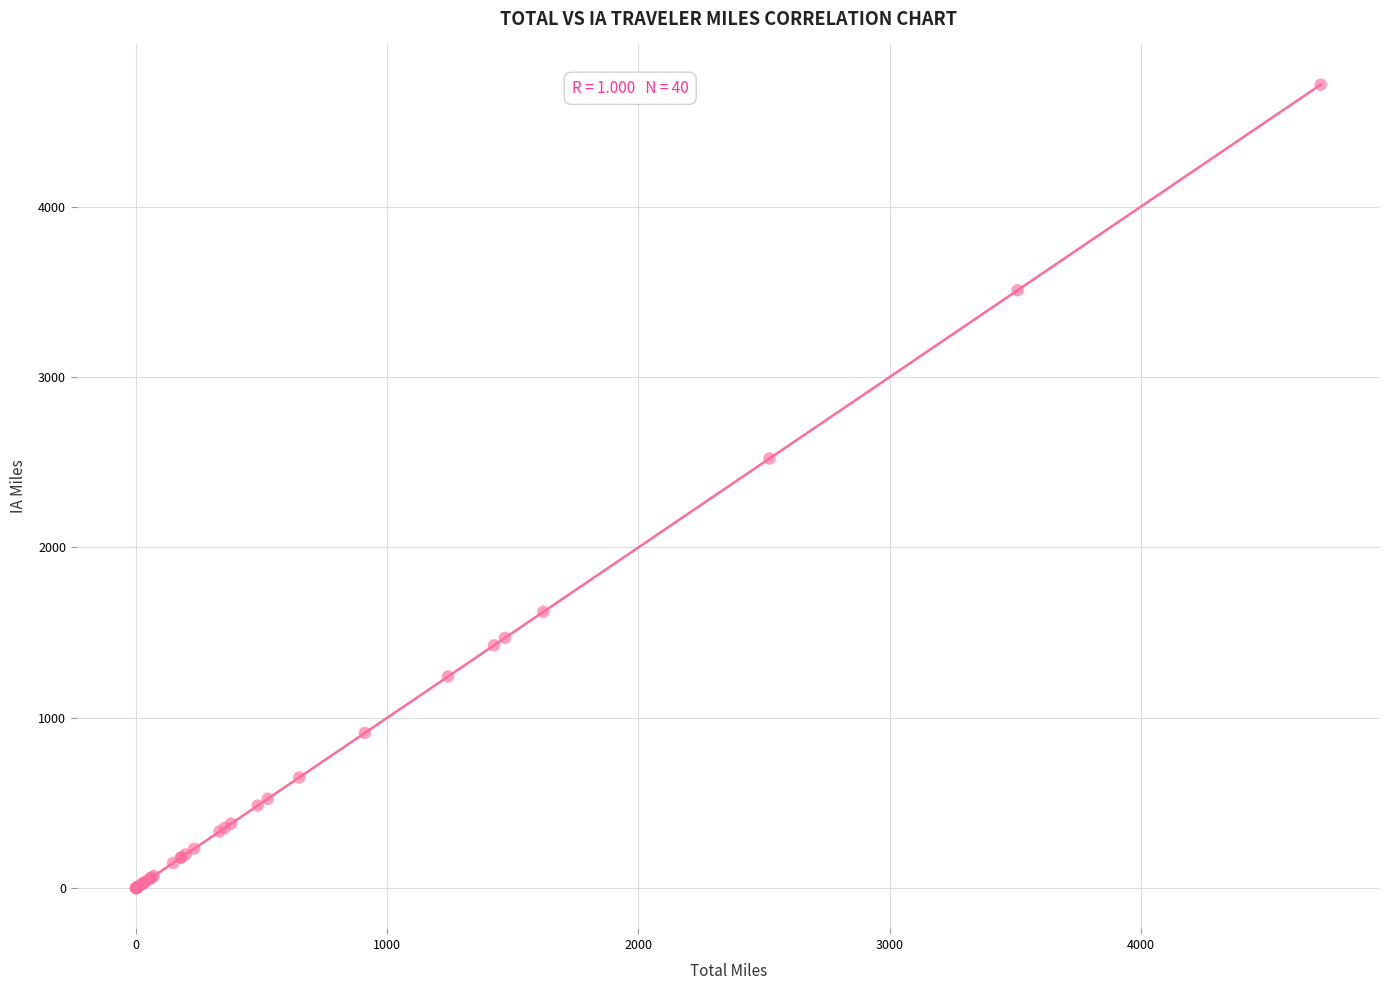

What Y value in the scatter plot is closest to 2357?

2522.1